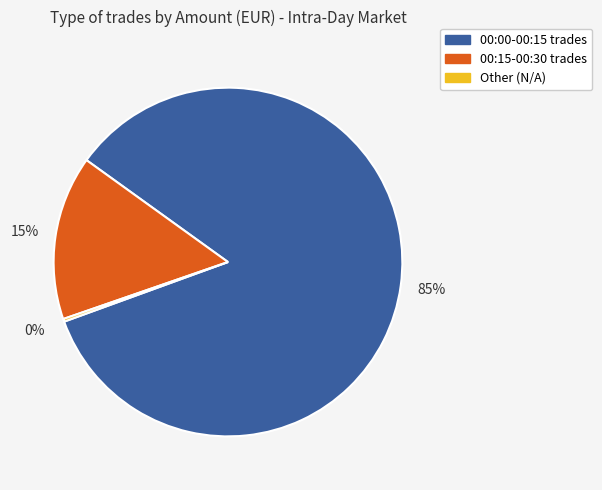

Combined, do 00:15-00:30 trades and 00:00-00:15 trades account for over 50%?

Yes